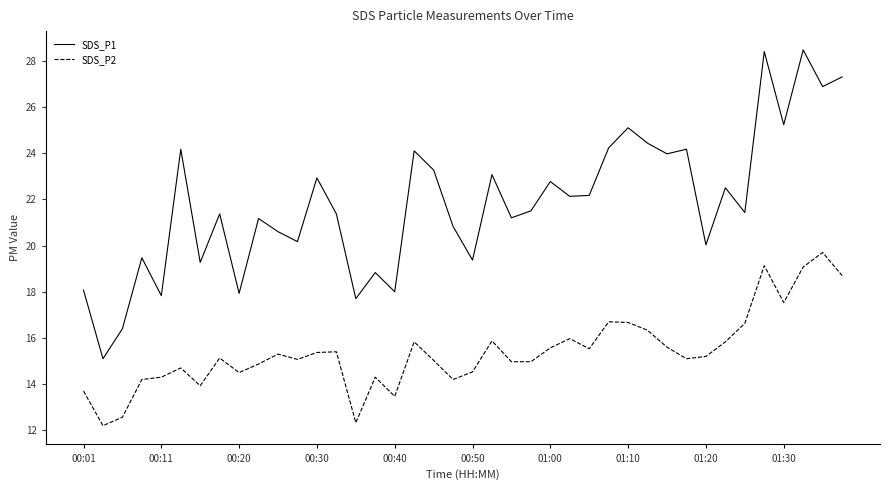

True or false: SDS_P1 has more than 1 points higher than both neighbors.

True